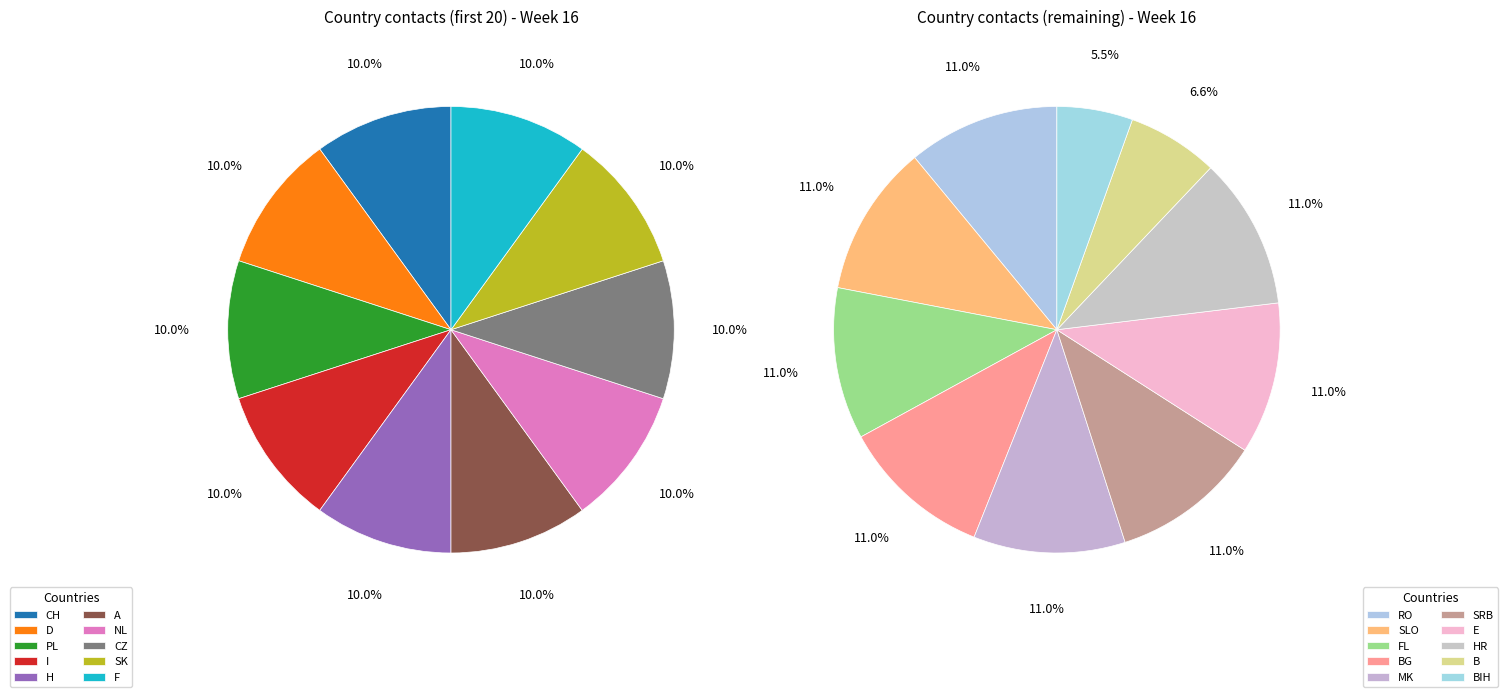

Is there a majority slice in this chart?

No